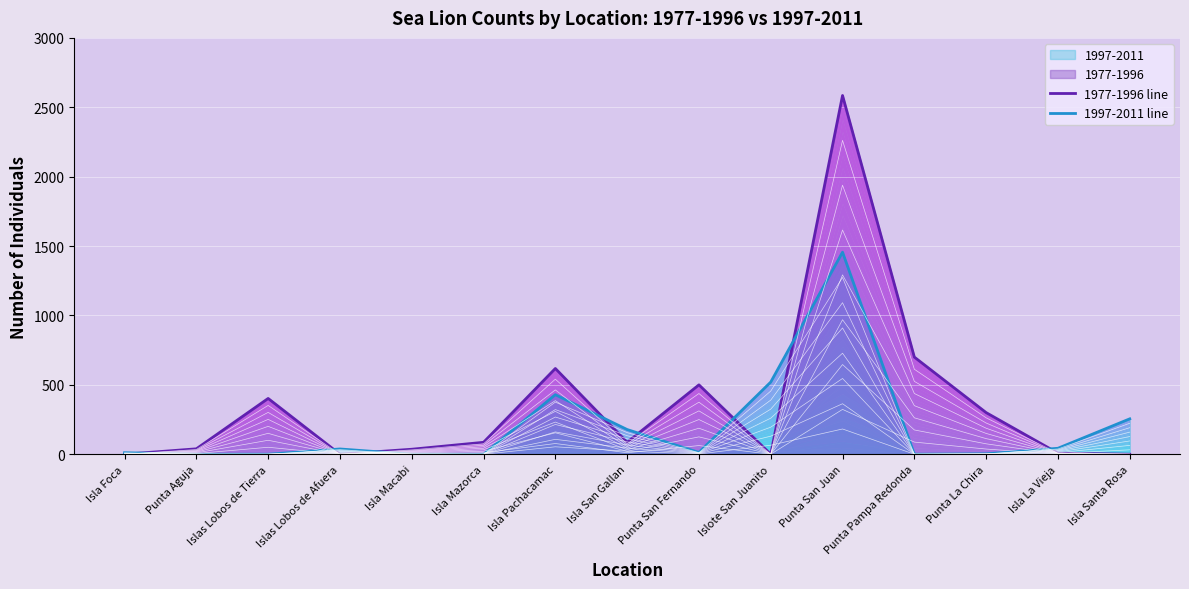

Which has a higher value, Islote San Juanito or Isla Macabi?

Isla Macabi